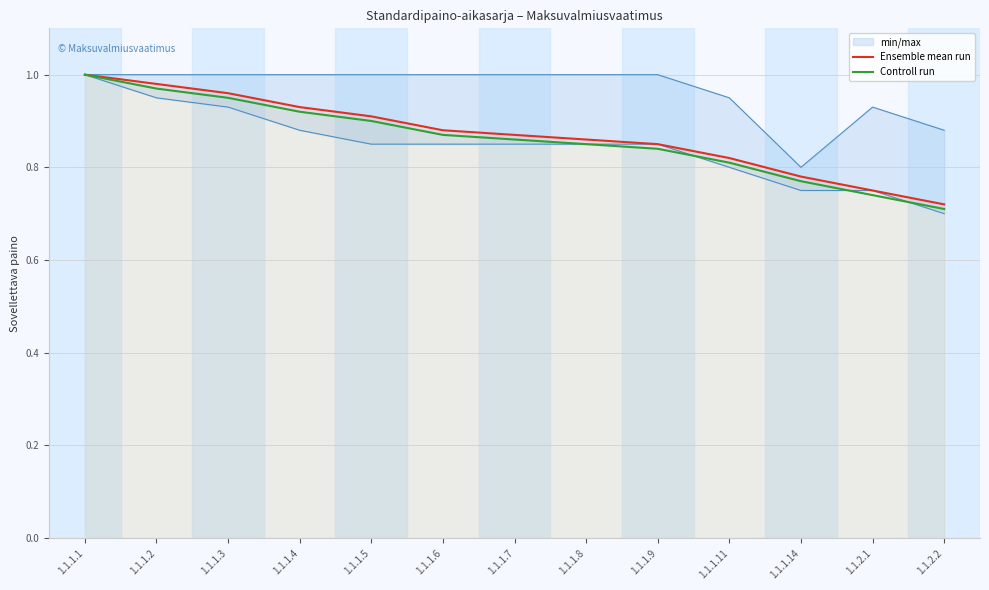

At 1.1.1.9, list the series in order from largest to smallest.

Ensemble mean run, Controll run